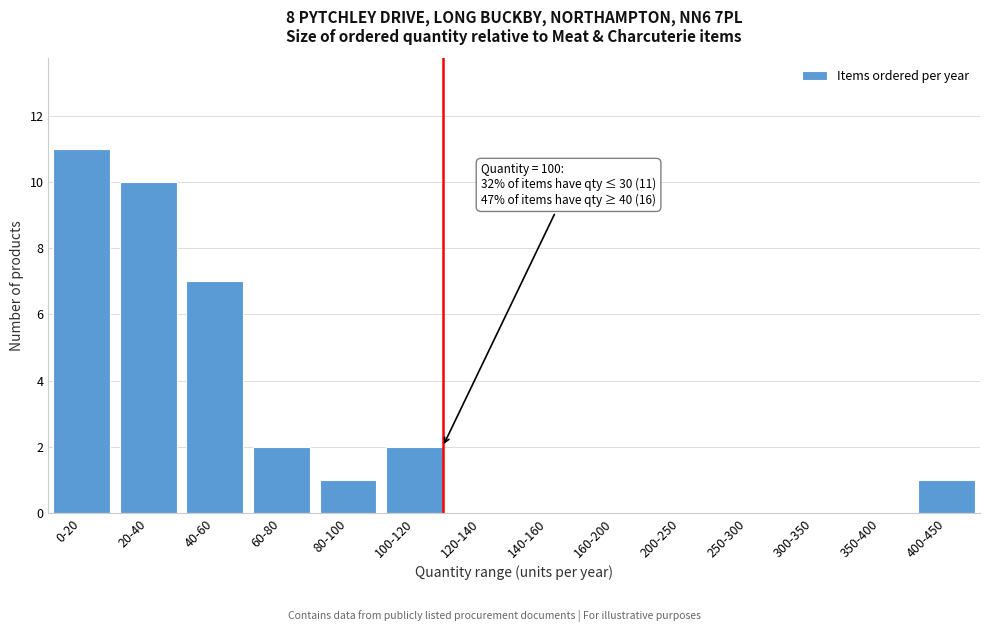

Reading right to left, extract all data points from this chart.

400-450=1	350-400=0	300-350=0	250-300=0	200-250=0	160-200=0	140-160=0	120-140=0	100-120=2	80-100=1	60-80=2	40-60=7	20-40=10	0-20=11